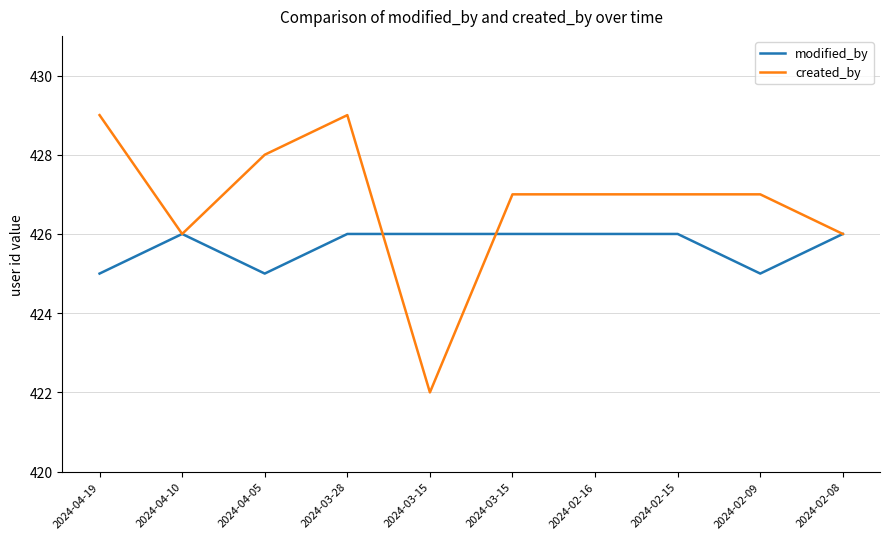

Does the chart have visible grid lines?

Yes